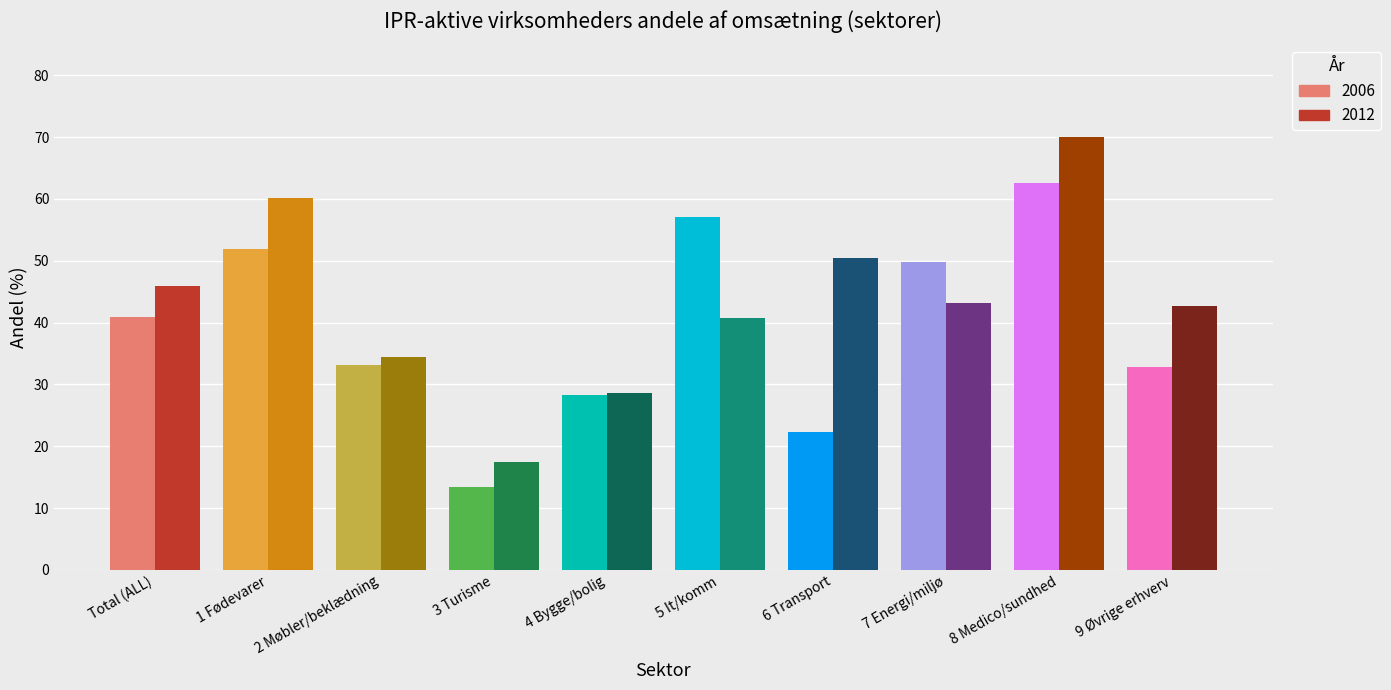

Does the chart contain stacked bars?

No